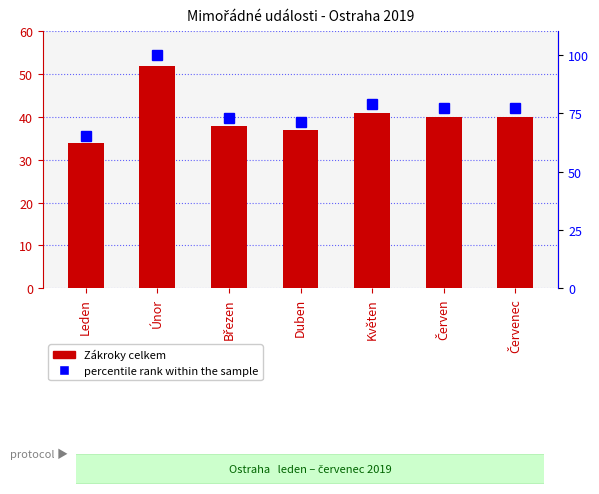

At Červen, list the series in order from largest to smallest.

percentile rank within the sample, Zákroky celkem